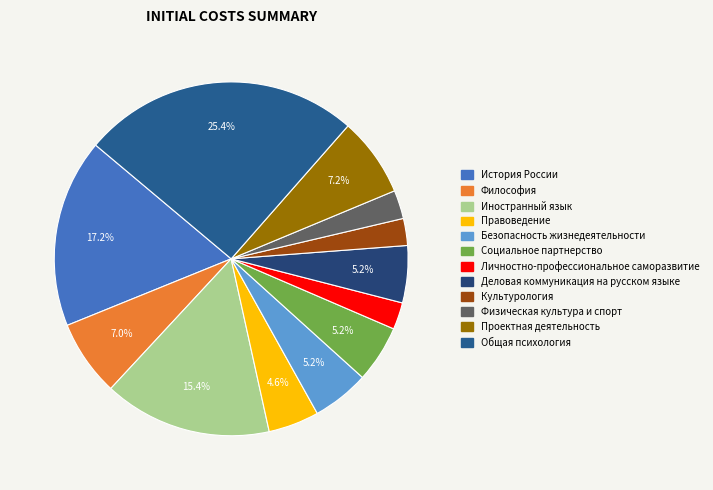

To the nearest percent, what percentage of the pie is Философия?

7%